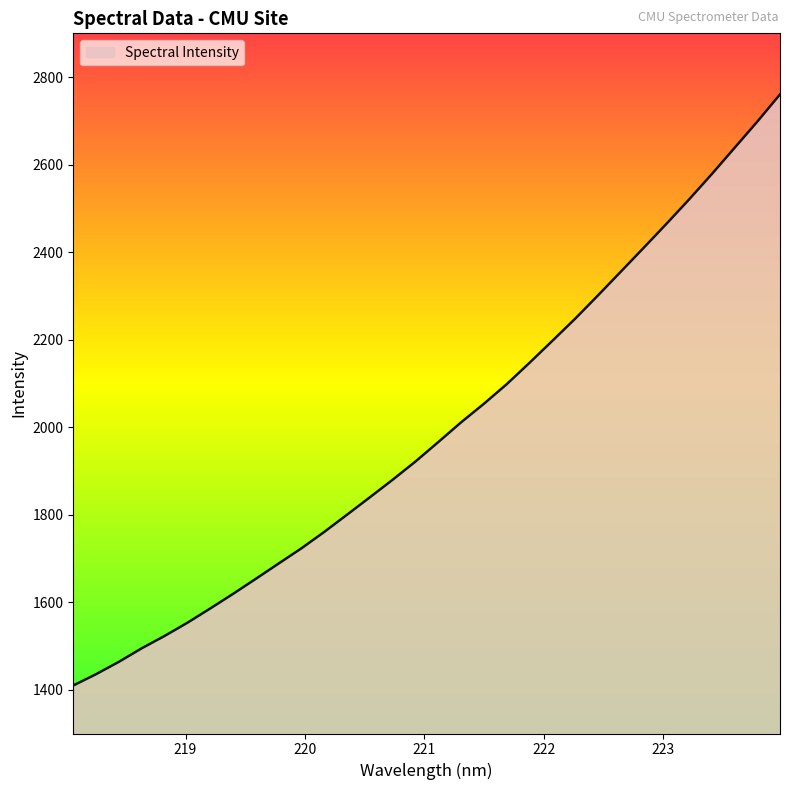

Does the chart display data point markers on the line(s)?

No